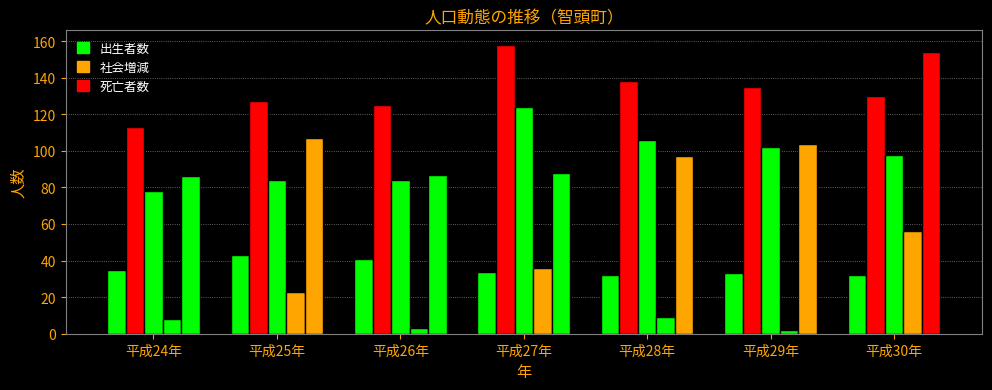

What position from the left is 平成28年?

5